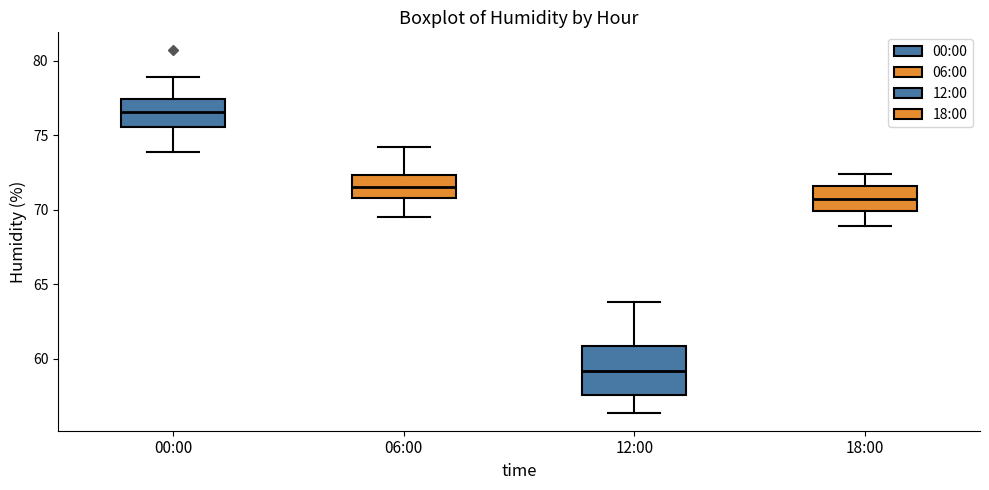

Reading left to right, transcribe this box plot: for each box, give where its median line is, the range the box spans, and where its two whiskers end, as read against the y-axis. The values are not printed on the chart, so give them approximately, as read against the axis.

00:00: median 76.5, box 75.5 to 77.5, whiskers 74.0 to 79.0
06:00: median 71.5, box 71.0 to 72.5, whiskers 69.5 to 74.0
12:00: median 59.0, box 57.5 to 61.0, whiskers 56.5 to 64.0
18:00: median 71.0, box 70.0 to 71.5, whiskers 69.0 to 72.5